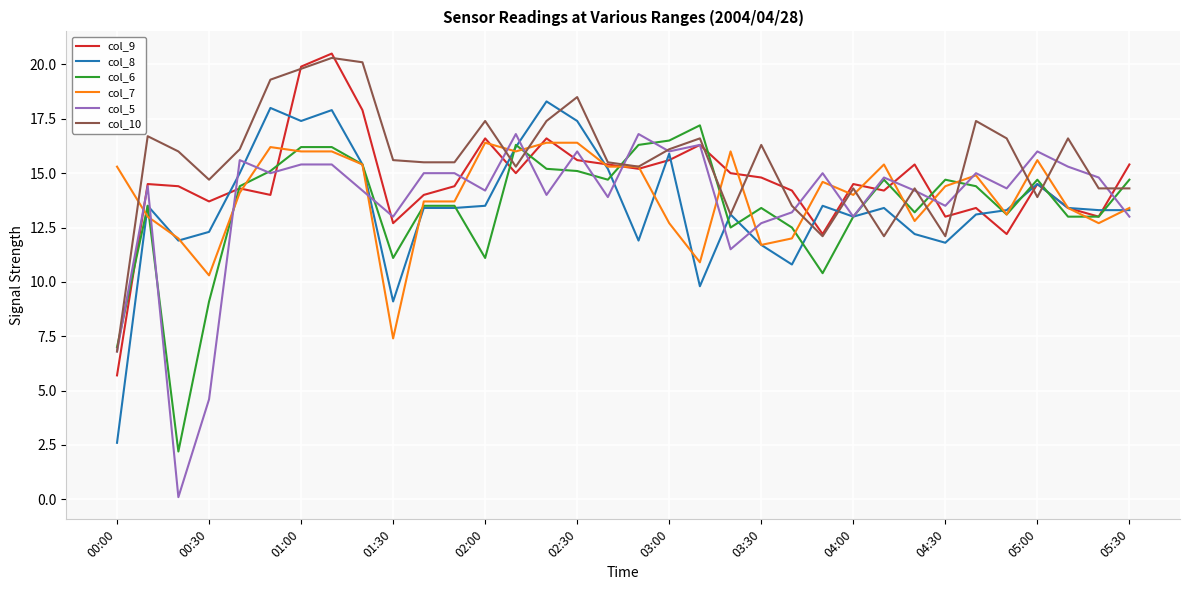

Does the chart have visible grid lines?

Yes